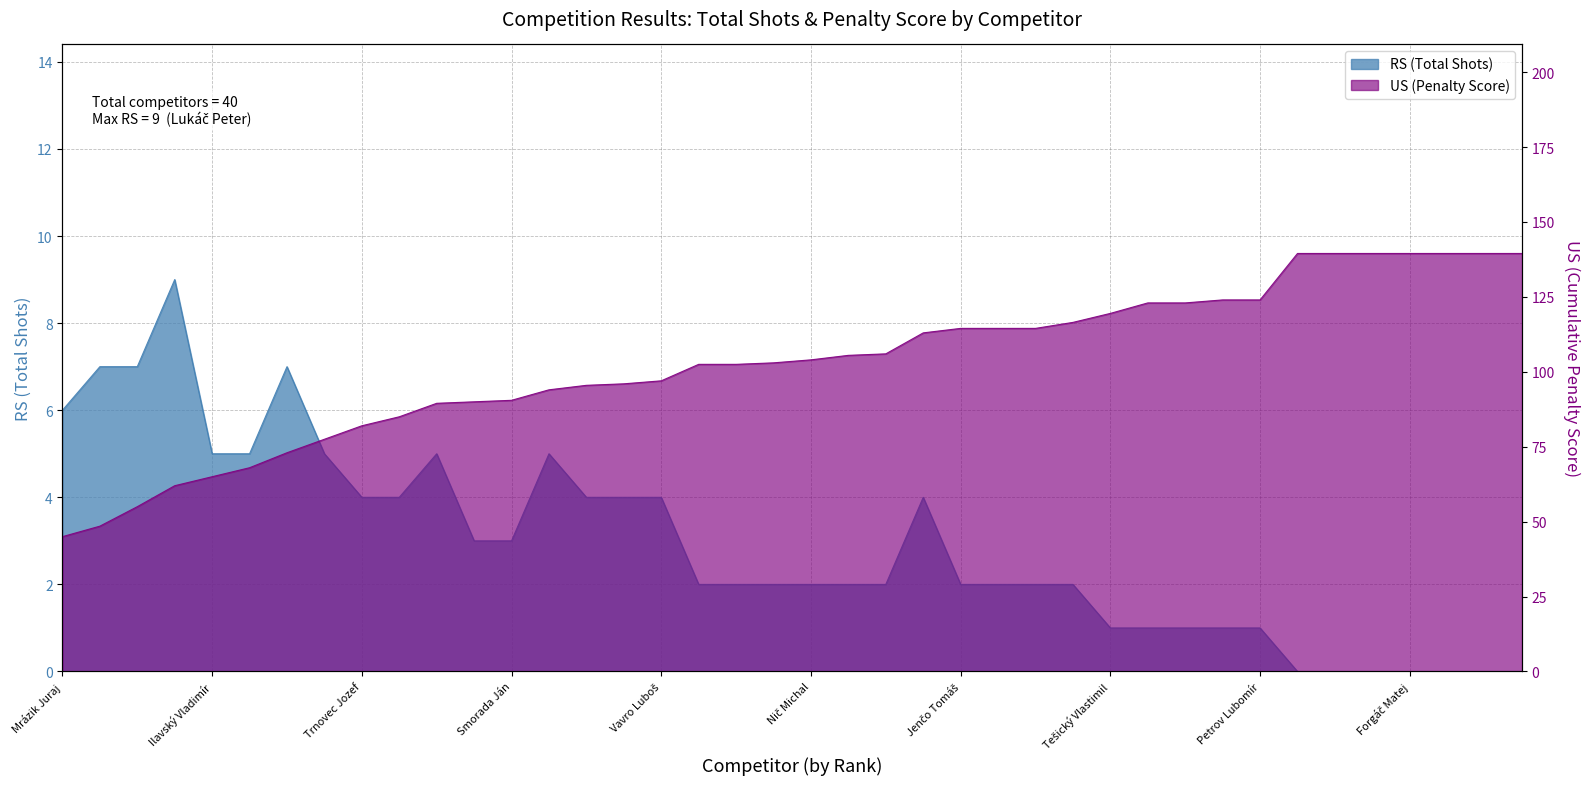

Which series has the largest range (max minus min)?

US (Score)